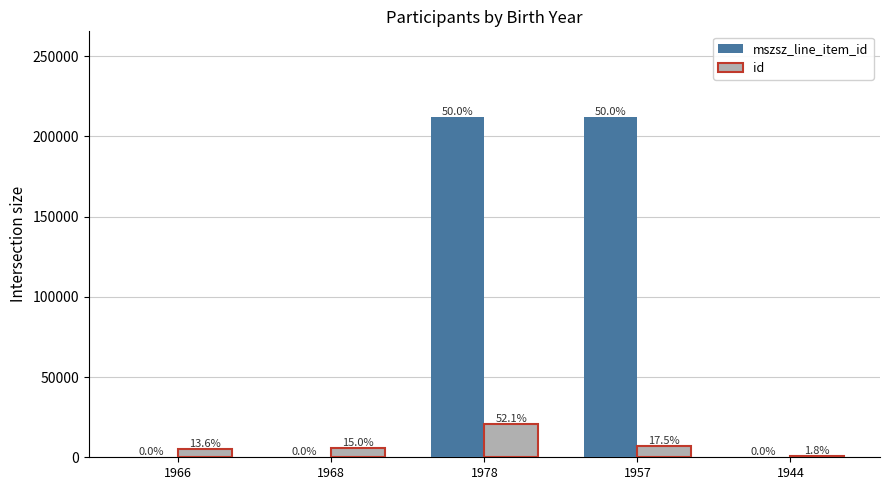

What are all the series names shown in the legend?

mszsz_line_item_id, id